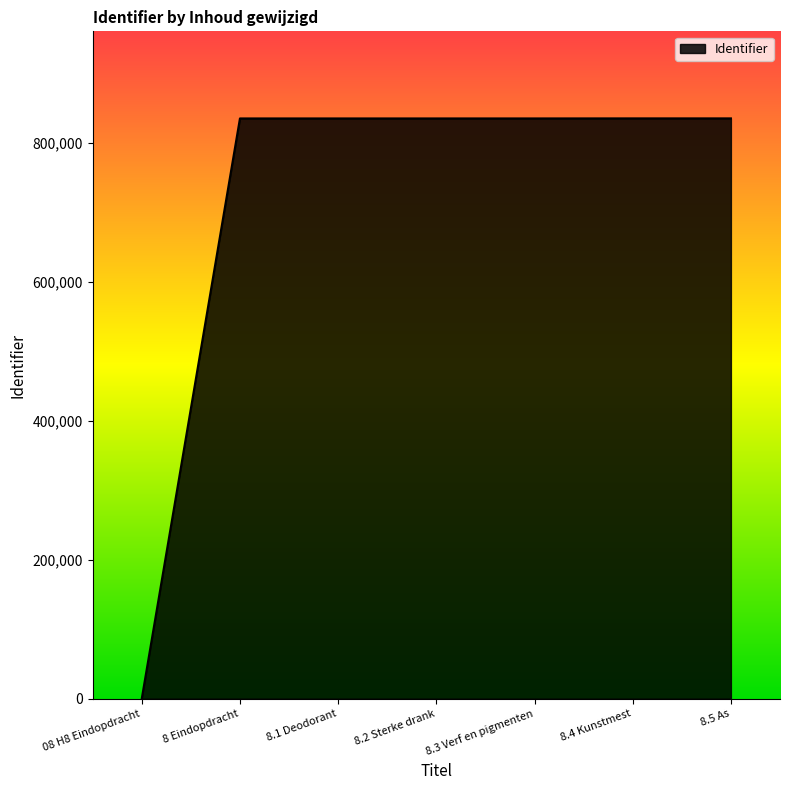

What is the maximum value shown in the chart?

834909